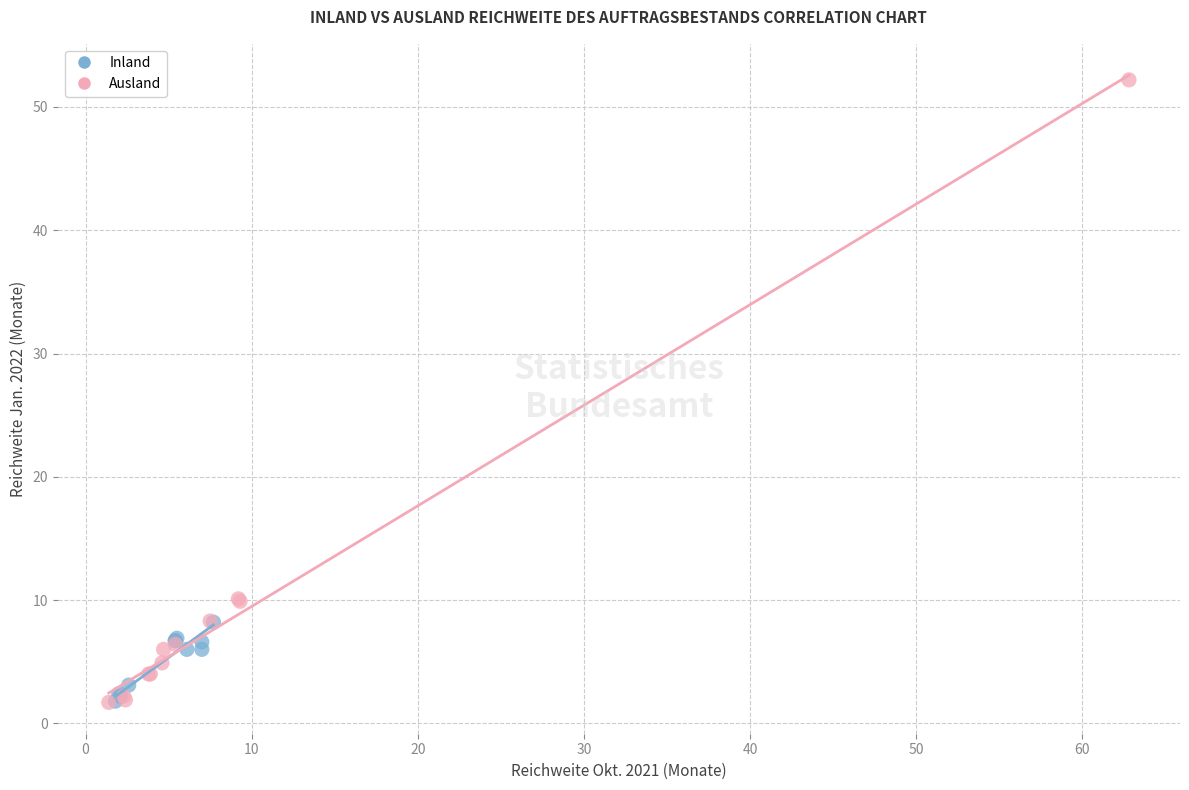

What are all the series names shown in the legend?

Inland, Ausland